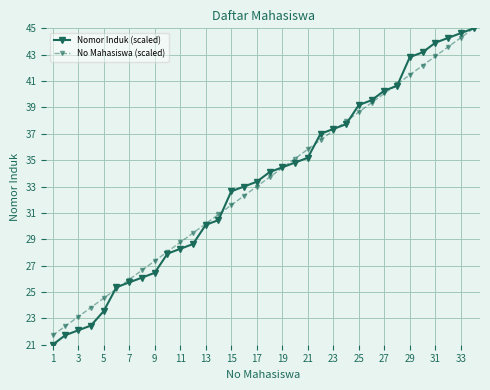

What is the greatest value displayed?

45.0